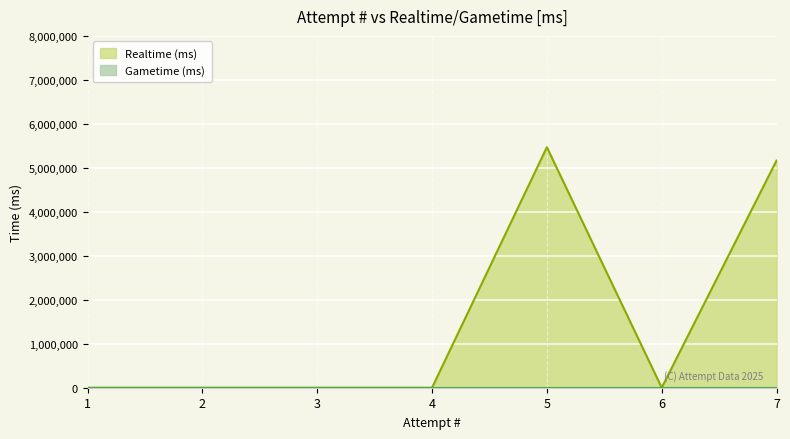

Reading left to right, what are all the values shown in this chart?

0	0	0	0	5467824	0	5166510